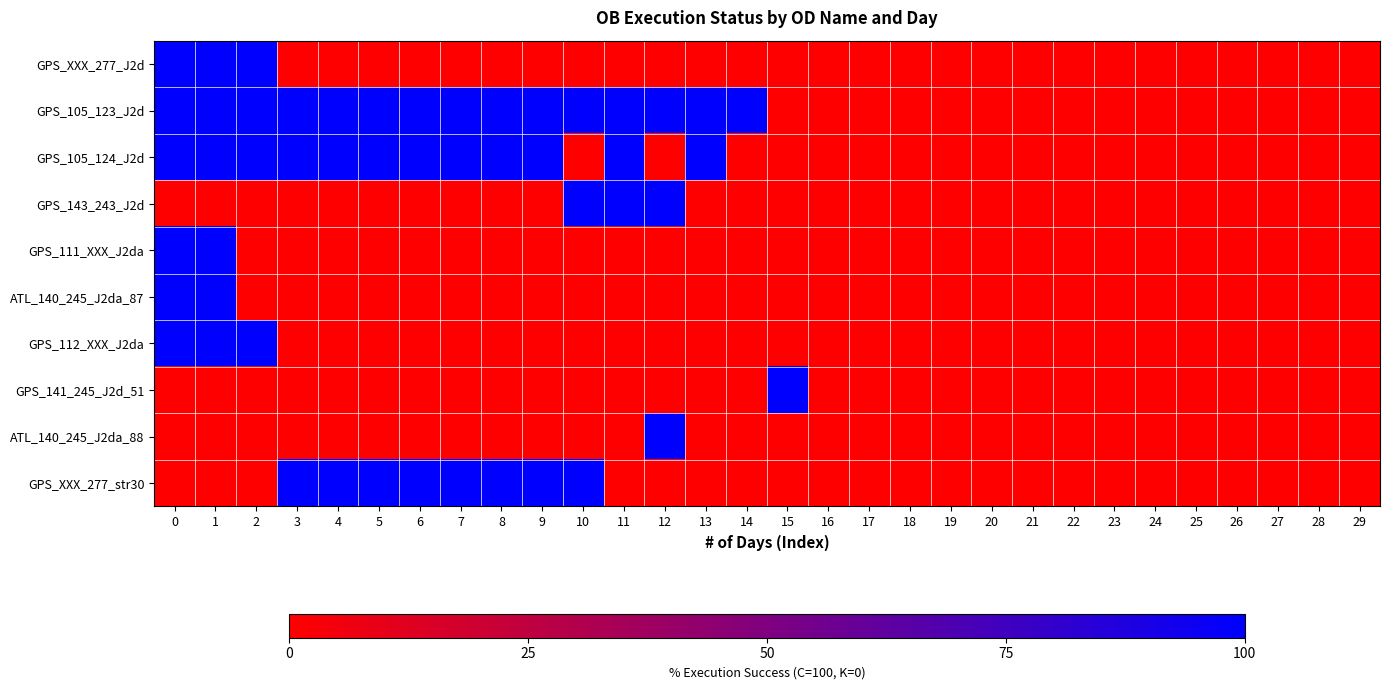

Between 0 and 22, which series saw the biggest shift?

GPS_XXX_277_J2d